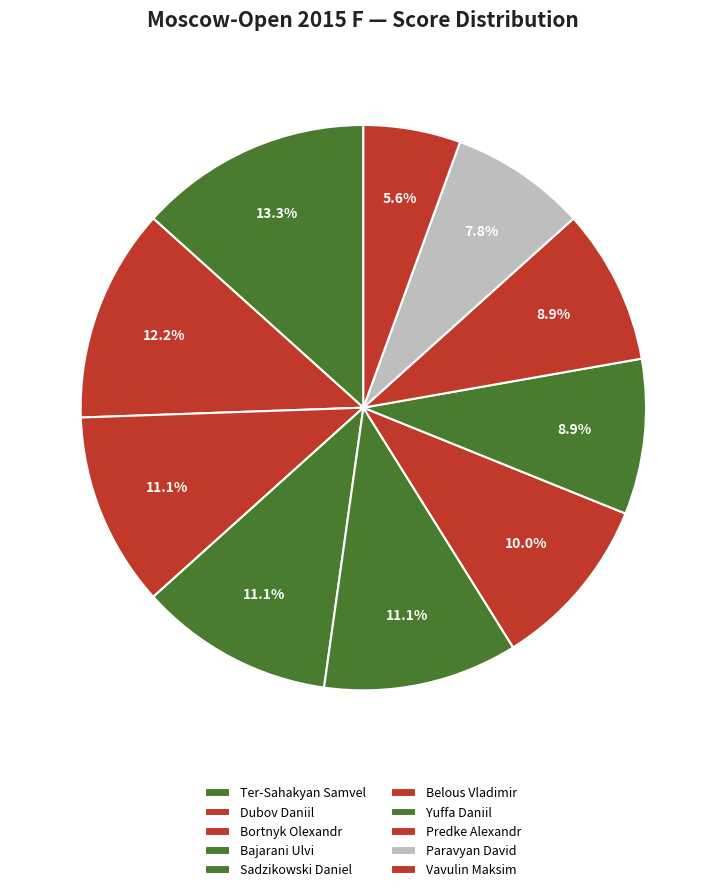

How many segments does this pie chart have?

10